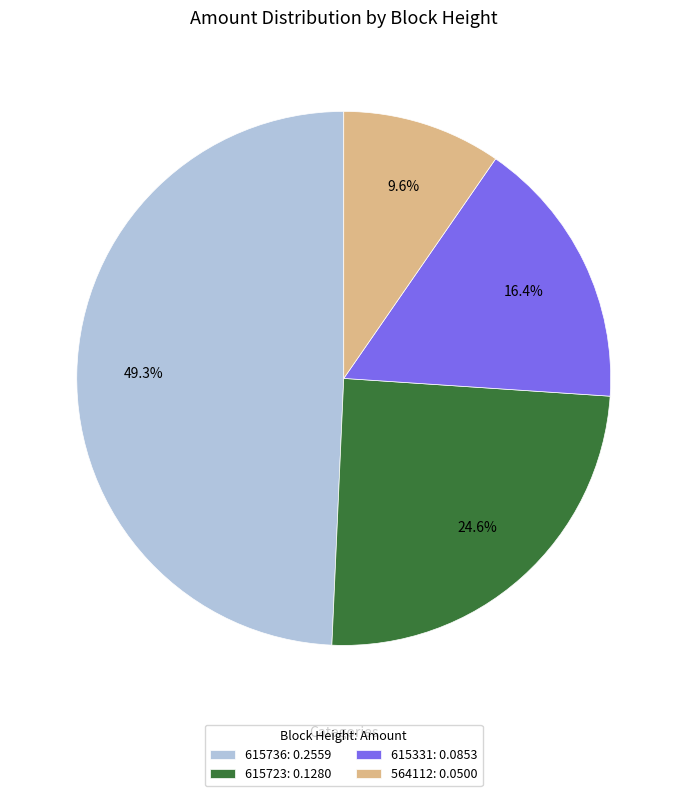

True or false: 564112 accounts for 15% of the total.

False